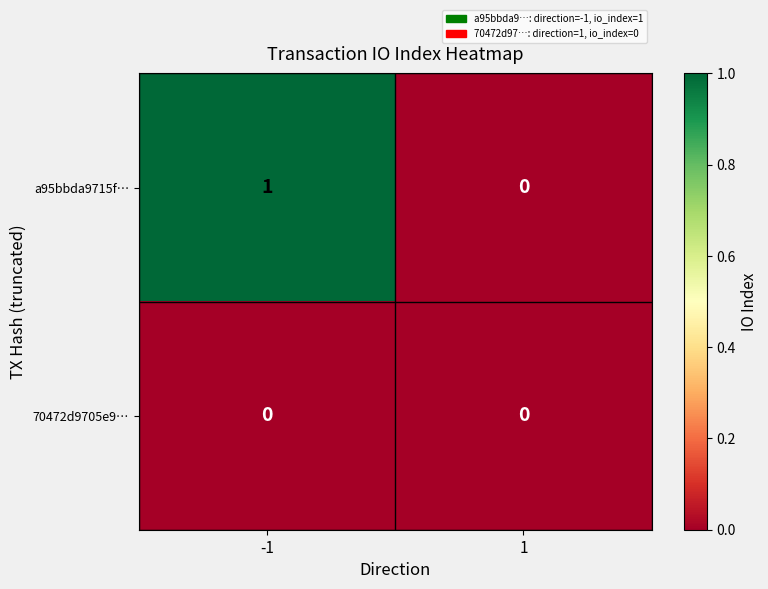

List the labels in order of a95bbda9715f… value, largest first.

-1, 1